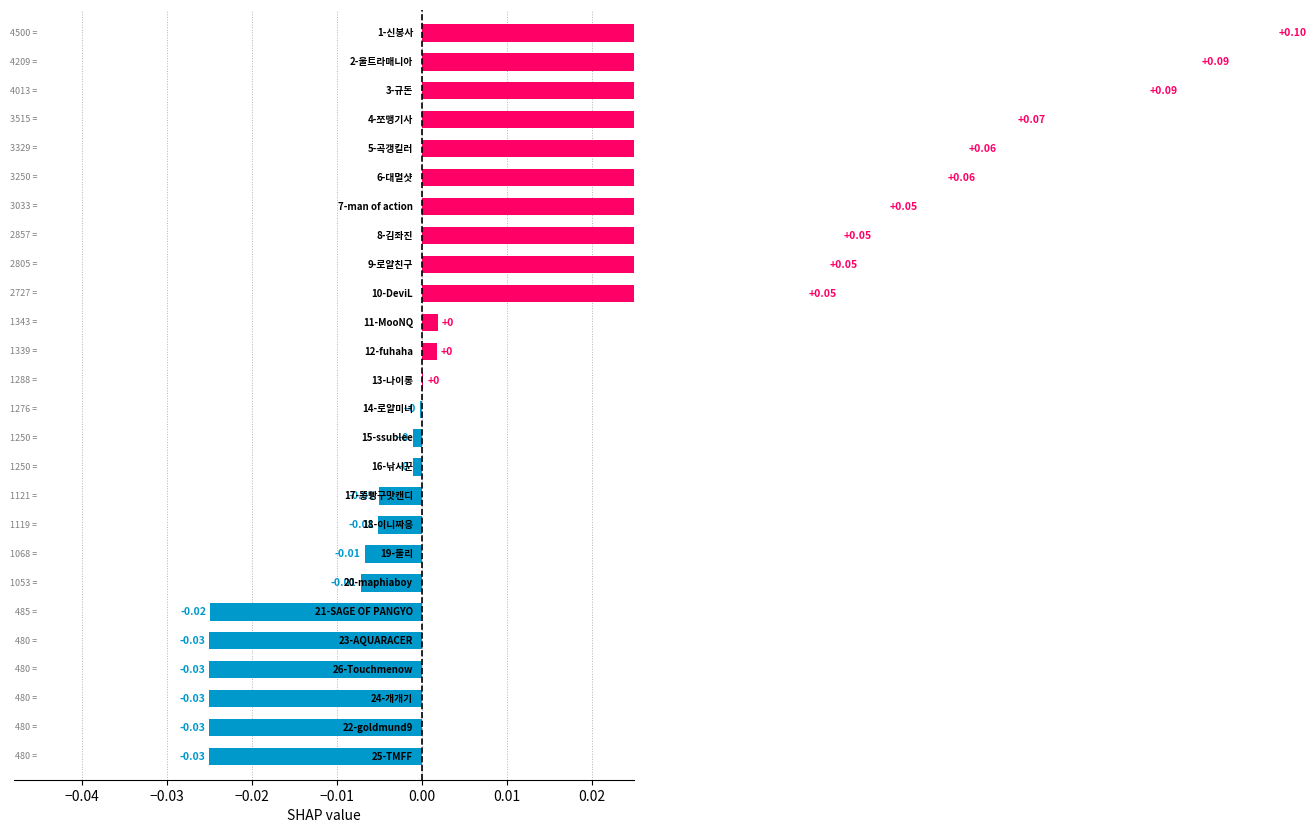

True or false: the data shows 0.0 at 17.

True